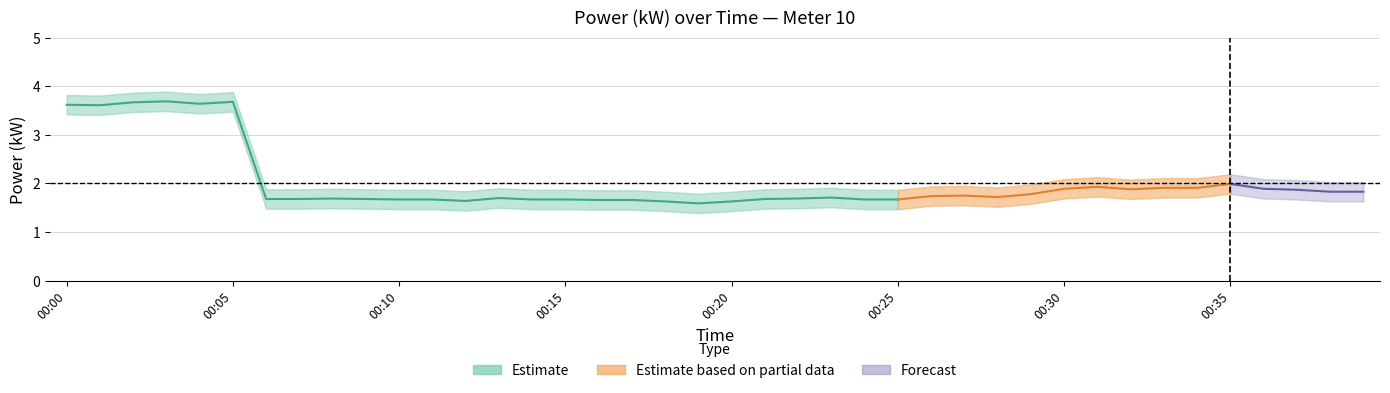

Reading left to right, list all the values displayed in this chart.

power_mean: 00:00=3.6	00:01=3.6	00:02=3.7	00:03=3.7	00:04=3.6	00:05=3.7	00:06=1.7	00:07=1.7	00:08=1.7	00:09=1.7	00:10=1.7	00:11=1.7	00:12=1.6	00:13=1.7	00:14=1.7	00:15=1.7	00:16=1.7	00:17=1.7	00:18=1.6	00:19=1.6	00:20=1.6	00:21=1.7	00:22=1.7	00:23=1.7	00:24=1.7	00:25=1.7	00:26=1.7	00:27=1.8	00:28=1.7	00:29=1.8	00:30=1.9	00:31=1.9	00:32=1.9	00:33=1.9	00:34=1.9	00:35=2.0	00:36=1.9	00:37=1.9	00:38=1.8	00:39=1.8
power_upper: 00:00=3.8	00:01=3.8	00:02=3.9	00:03=3.9	00:04=3.8	00:05=3.9	00:06=1.9	00:07=1.9	00:08=1.9	00:09=1.9	00:10=1.9	00:11=1.9	00:12=1.8	00:13=1.9	00:14=1.9	00:15=1.9	00:16=1.9	00:17=1.9	00:18=1.8	00:19=1.8	00:20=1.8	00:21=1.9	00:22=1.9	00:23=1.9	00:24=1.9	00:25=1.9	00:26=1.9	00:27=1.9	00:28=1.9	00:29=2.0	00:30=2.1	00:31=2.1	00:32=2.1	00:33=2.1	00:34=2.1	00:35=2.2	00:36=2.1	00:37=2.1	00:38=2.0	00:39=2.0
power_lower: 00:00=3.4	00:01=3.4	00:02=3.5	00:03=3.5	00:04=3.4	00:05=3.5	00:06=1.5	00:07=1.5	00:08=1.5	00:09=1.5	00:10=1.5	00:11=1.5	00:12=1.4	00:13=1.5	00:14=1.5	00:15=1.5	00:16=1.5	00:17=1.5	00:18=1.4	00:19=1.4	00:20=1.4	00:21=1.5	00:22=1.5	00:23=1.5	00:24=1.5	00:25=1.5	00:26=1.5	00:27=1.6	00:28=1.5	00:29=1.6	00:30=1.7	00:31=1.7	00:32=1.7	00:33=1.7	00:34=1.7	00:35=1.8	00:36=1.7	00:37=1.7	00:38=1.6	00:39=1.6